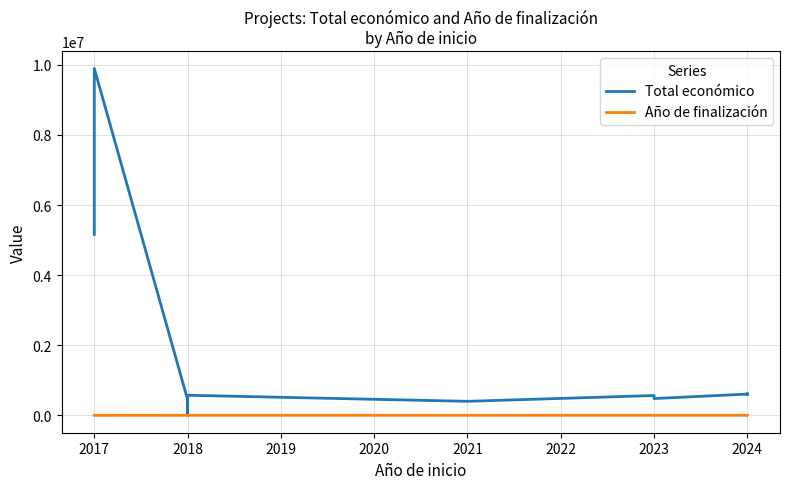

Rank the series at 2024 from lowest to highest value.

Año de finalización, Total económico